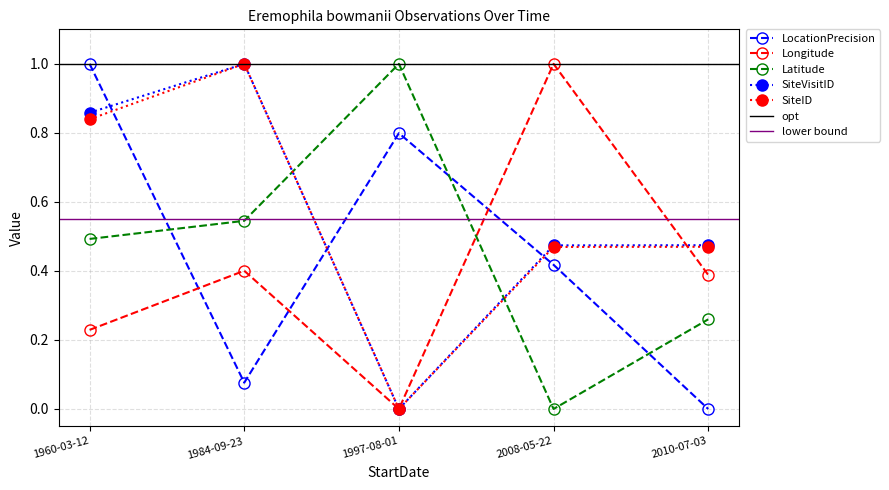

True or false: SiteID has more than 1 interior local peaks.

False